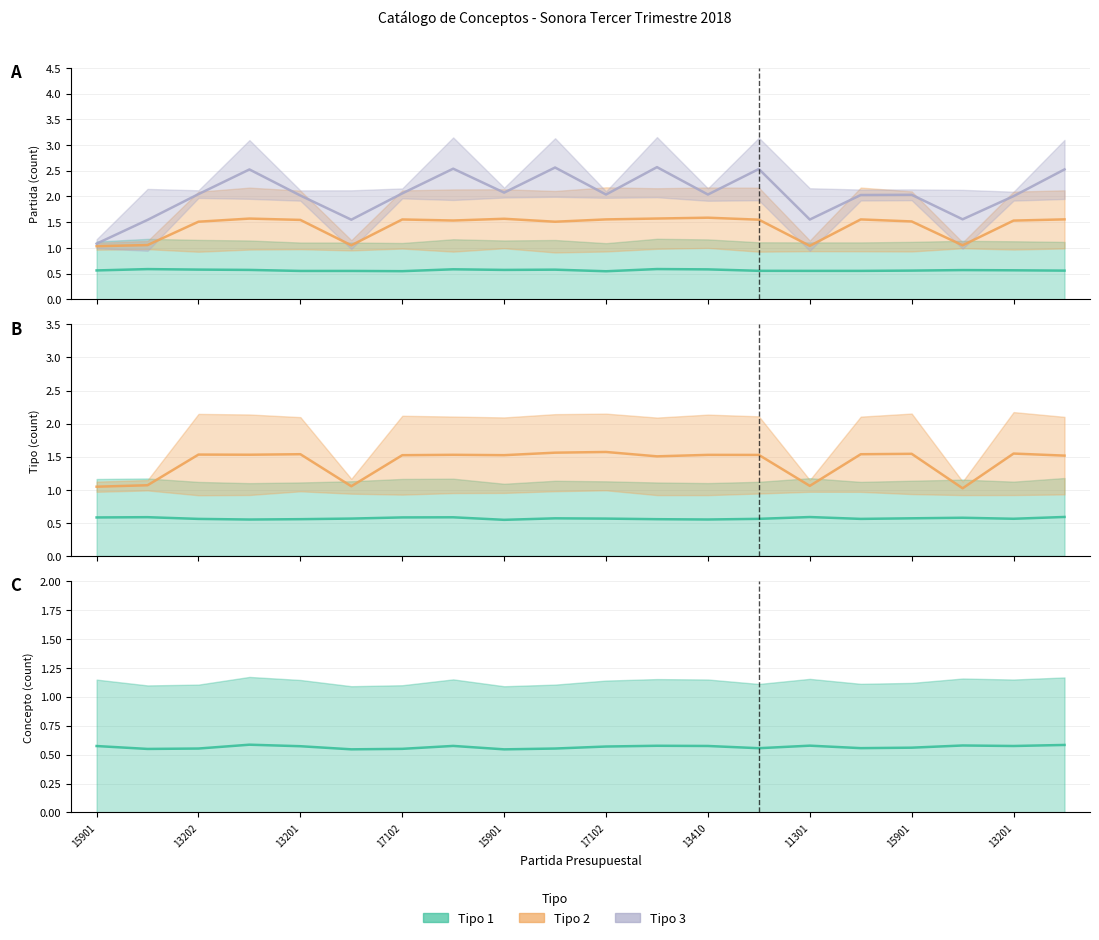

Which series has the largest range (max minus min)?

Tipo 3